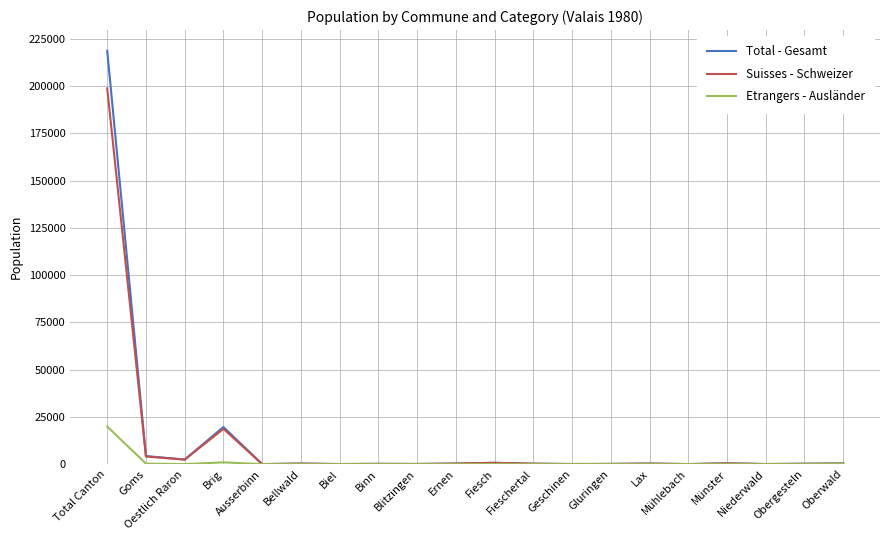

Rank the series by their maximum value, from highest to lowest.

Total - Gesamt, Suisses - Schweizer, Etrangers - Ausländer